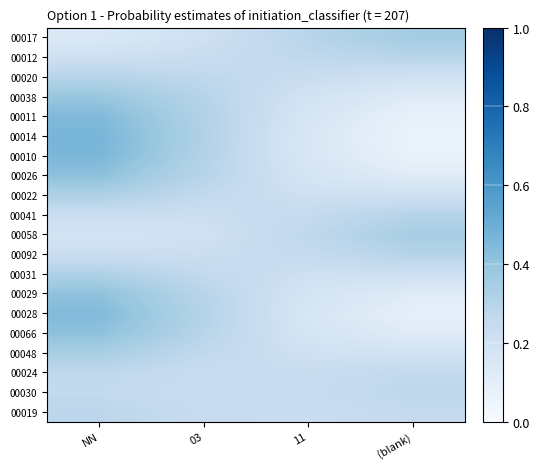

Reading left to right, list all the values displayed in this chart.

00017: NN=0.1	03=0.2	11=0.3	(blank)=0.4
00012: NN=0.2	03=0.2	11=0.3	(blank)=0.3
00020: NN=0.3	03=0.3	11=0.2	(blank)=0.2
00038: NN=0.4	03=0.3	11=0.2	(blank)=0.1
00011: NN=0.4	03=0.3	11=0.2	(blank)=0.1
00014: NN=0.5	03=0.3	11=0.2	(blank)=0.1
00010: NN=0.5	03=0.3	11=0.2	(blank)=0.1
00026: NN=0.4	03=0.3	11=0.2	(blank)=0.1
00022: NN=0.3	03=0.3	11=0.2	(blank)=0.2
00041: NN=0.2	03=0.2	11=0.2	(blank)=0.3
00058: NN=0.2	03=0.2	11=0.3	(blank)=0.3
00092: NN=0.2	03=0.2	11=0.2	(blank)=0.3
00031: NN=0.3	03=0.3	11=0.2	(blank)=0.2
00029: NN=0.4	03=0.3	11=0.2	(blank)=0.1
00028: NN=0.4	03=0.3	11=0.2	(blank)=0.1
00066: NN=0.4	03=0.3	11=0.2	(blank)=0.1
00048: NN=0.3	03=0.3	11=0.2	(blank)=0.2
00024: NN=0.3	03=0.2	11=0.2	(blank)=0.3
00030: NN=0.3	03=0.2	11=0.2	(blank)=0.3
00019: NN=0.3	03=0.2	11=0.2	(blank)=0.3